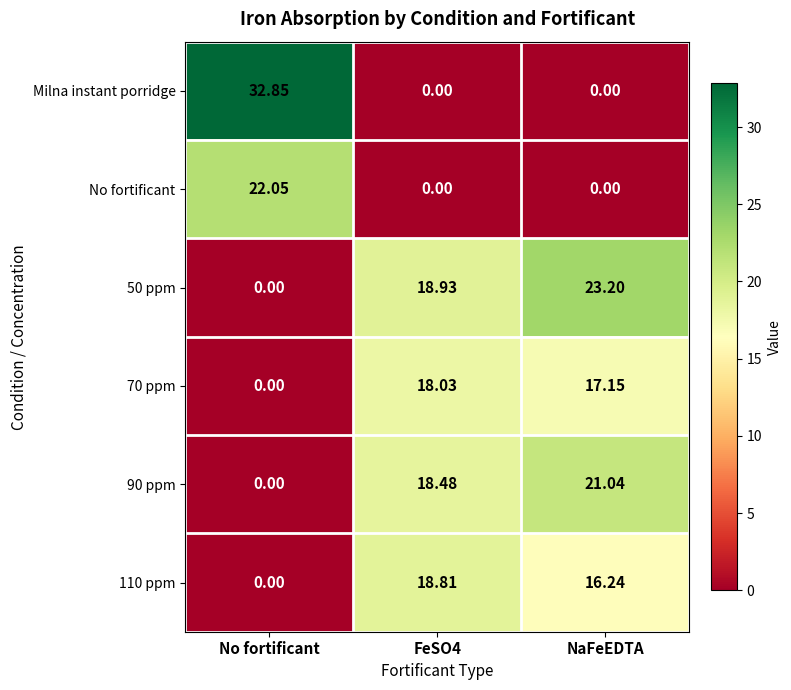

Which series has the widest spread of values?

Milna instant porridge